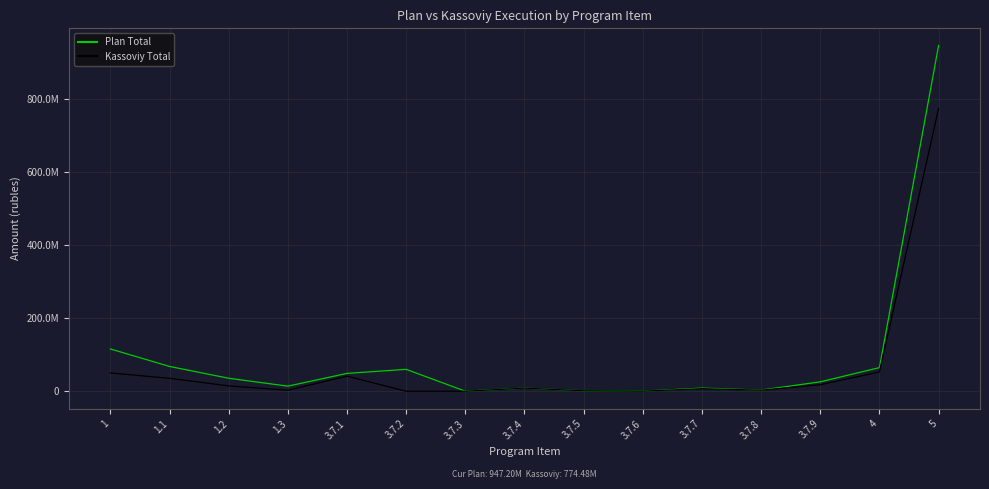

At which category is the sum across all series the highest?

5